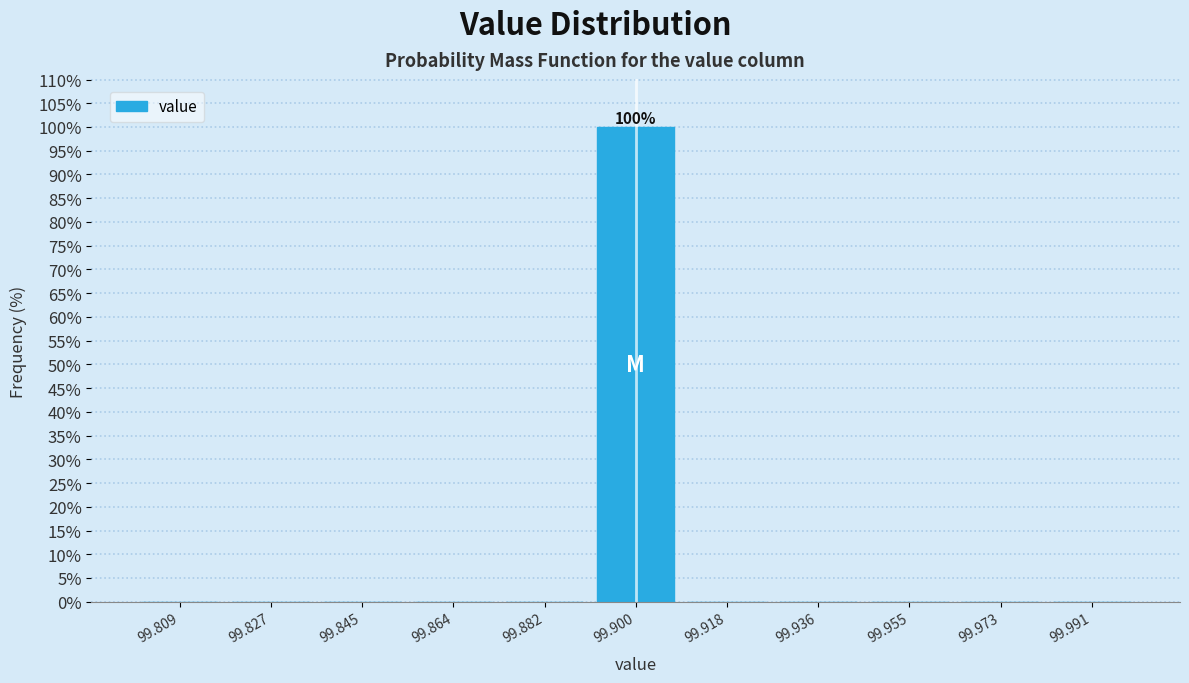

Over which range of the x-axis is the bar tallest?

99.890 to 99.910